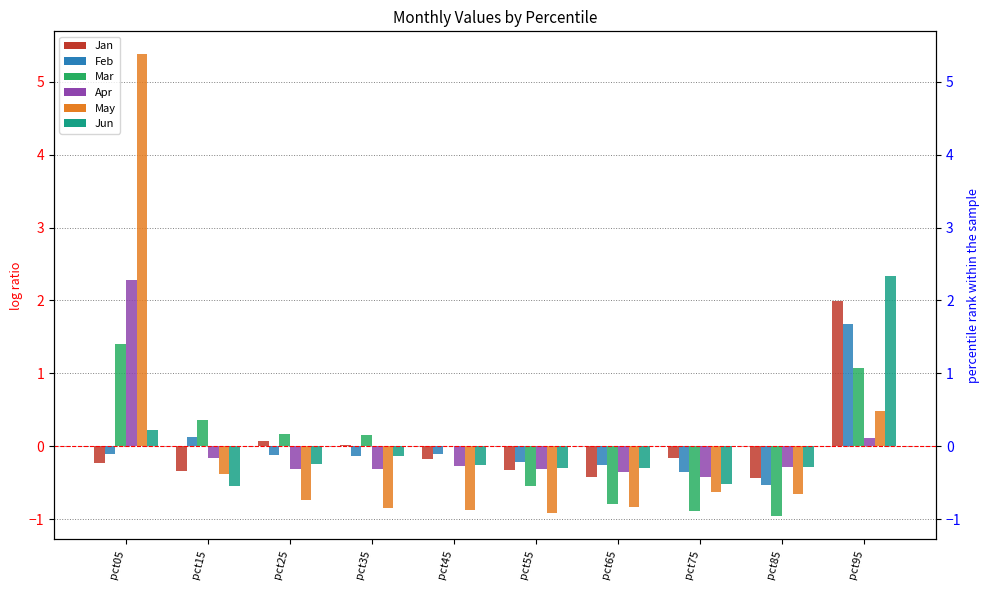

Read the Apr value at pct25.

-0.3